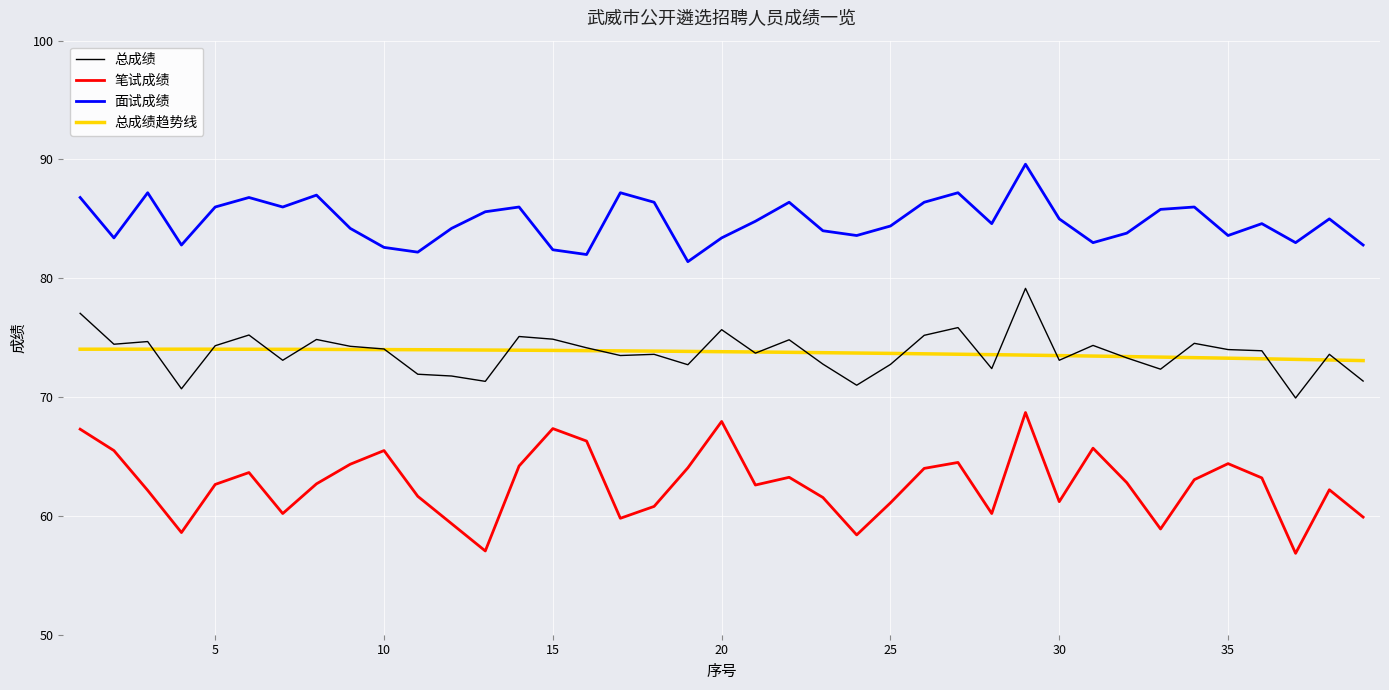

True or false: 面试成绩 and 总成绩 intersect in this chart.

False